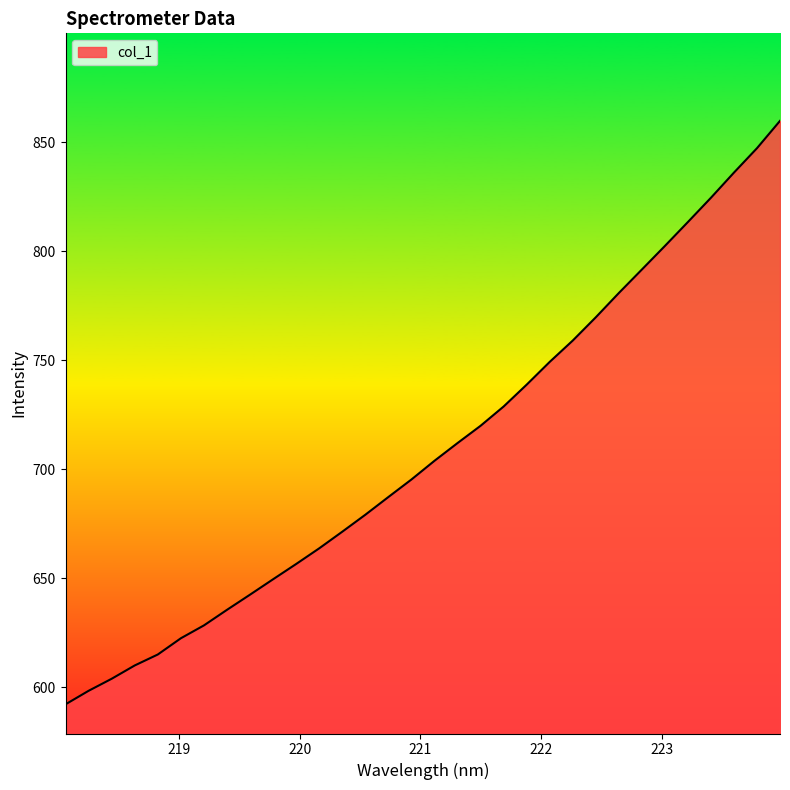

Does the chart have visible grid lines?

No